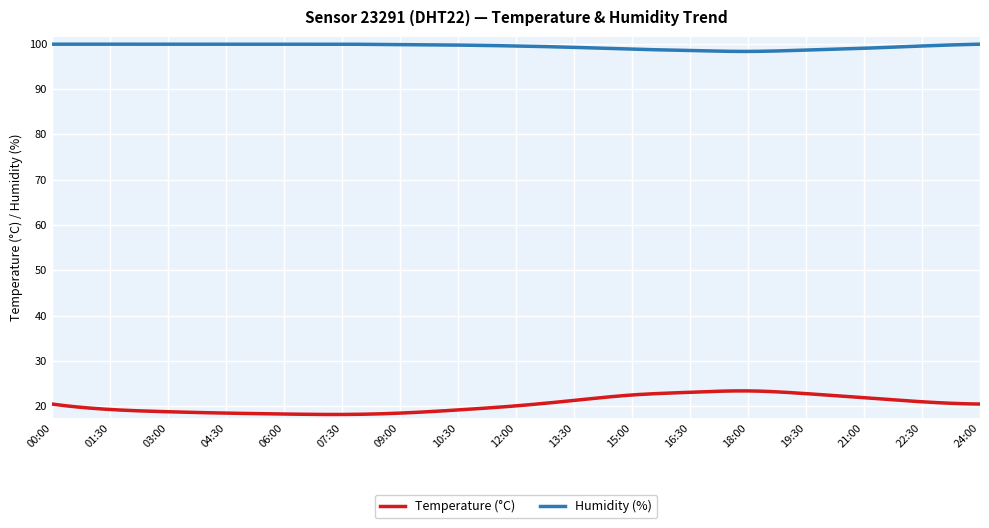

What is the minimum value for Humidity (%)?

98.3